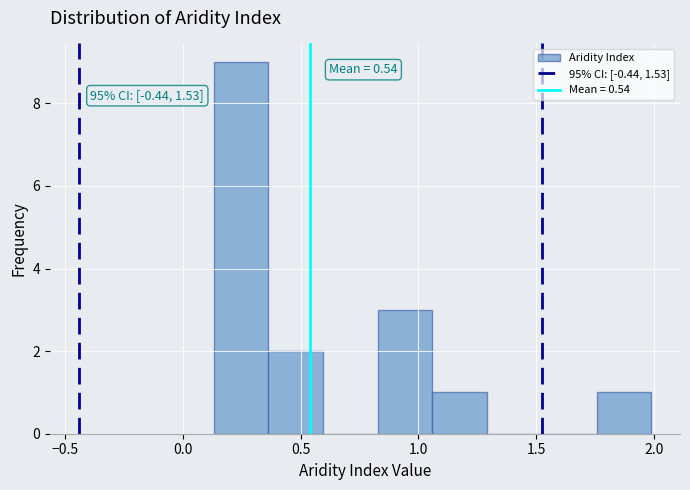

Over which range of the x-axis is the bar tallest?

0.15 to 0.35